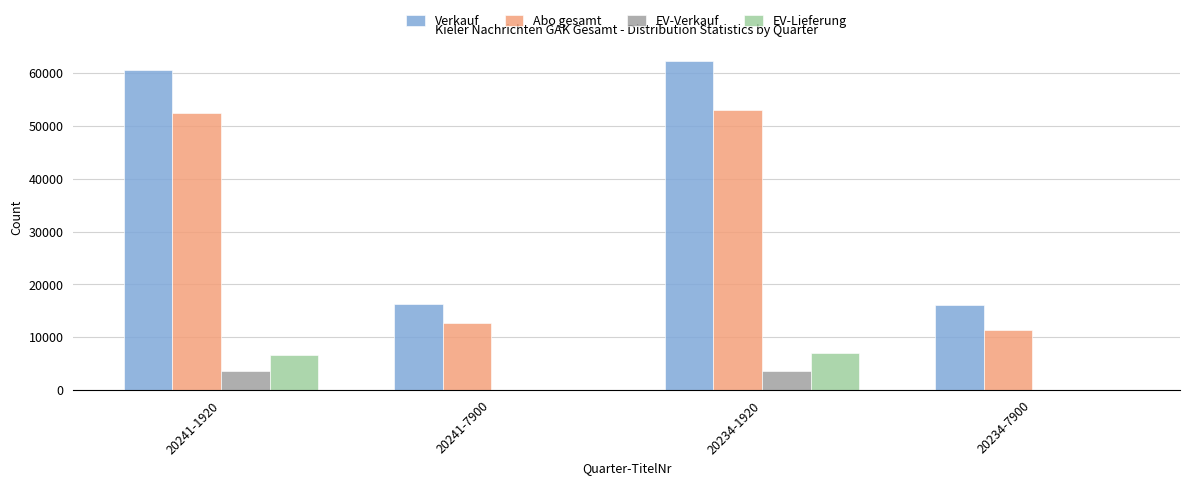

Which label corresponds to the largest value in the chart?

20234-1920